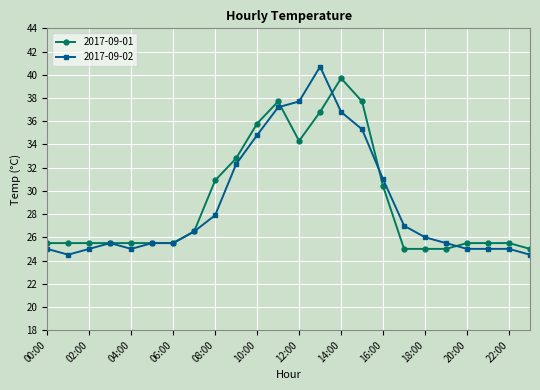

What is the highest value of the 2017-09-02 series?

40.7